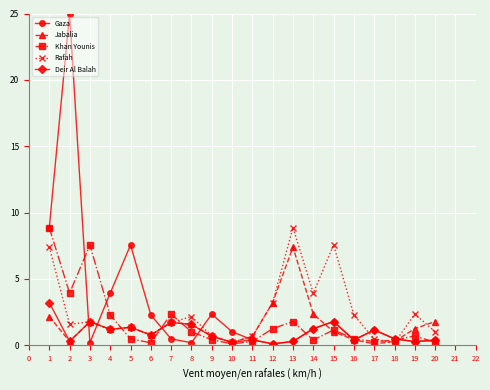

How many data points does each series have?

20